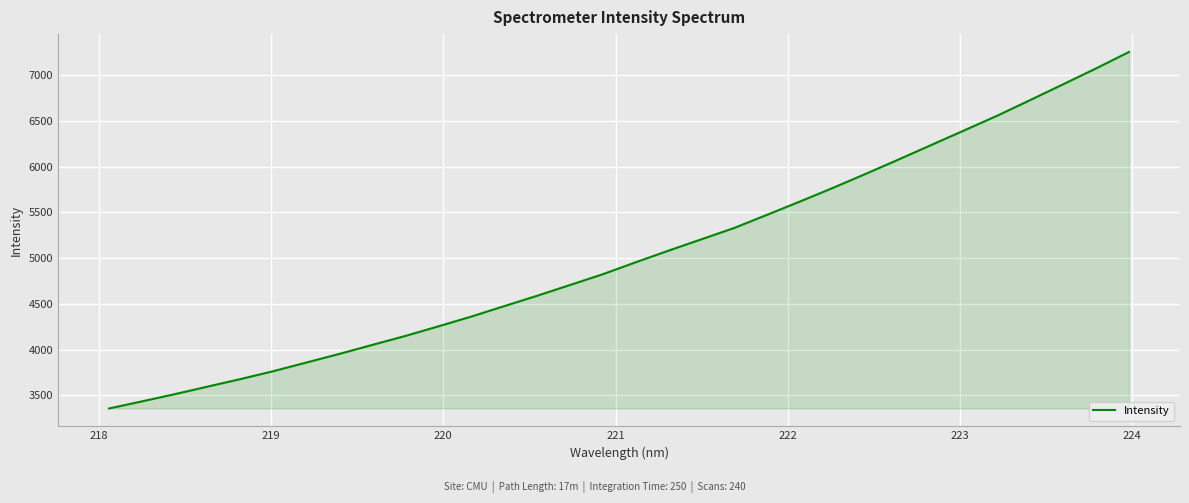

What is the difference between the maximum and minimum values?

3899.8